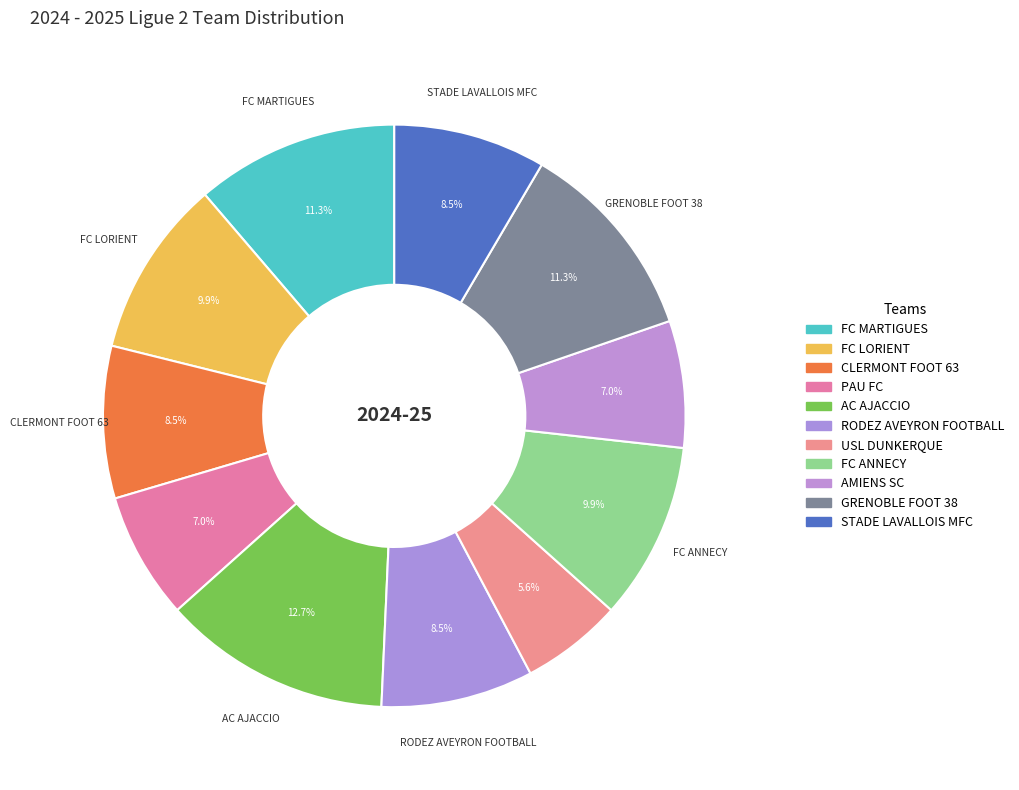

To the nearest percent, what percentage of the pie is FC MARTIGUES?

11%